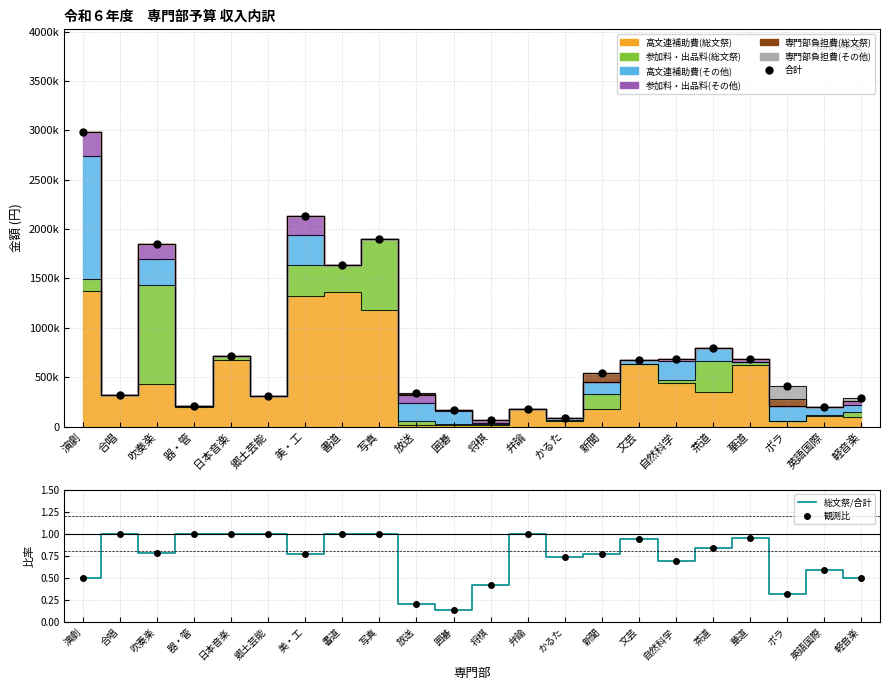

True or false: 観測比 and 総文祭/合計 cross at least once.

False